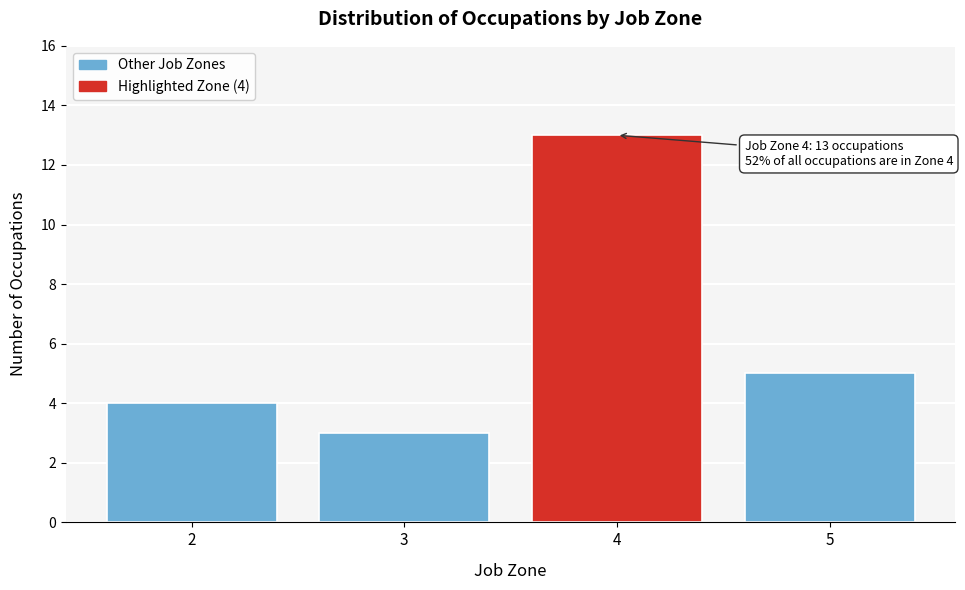

Reading left to right, extract all data points from this chart.

4	3	13	5